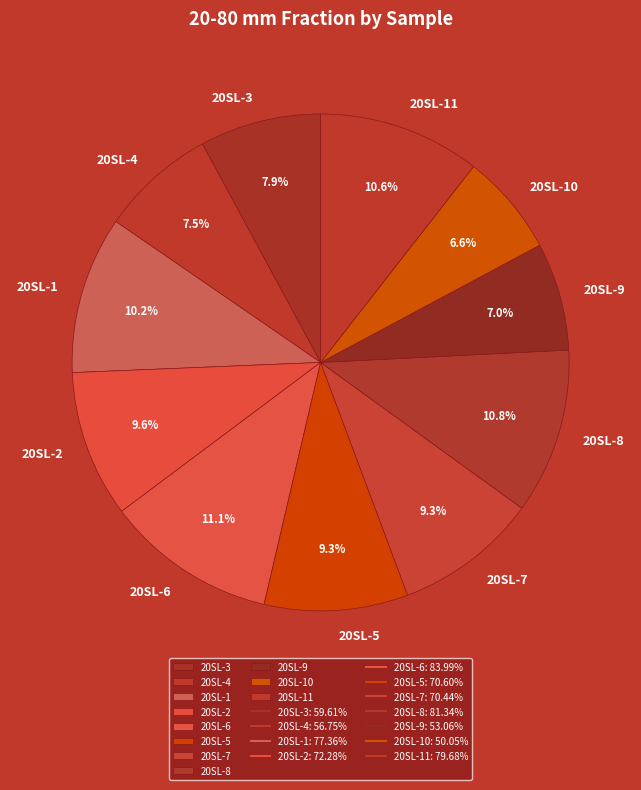

Does 20SL-2 account for over 50% of the chart?

No